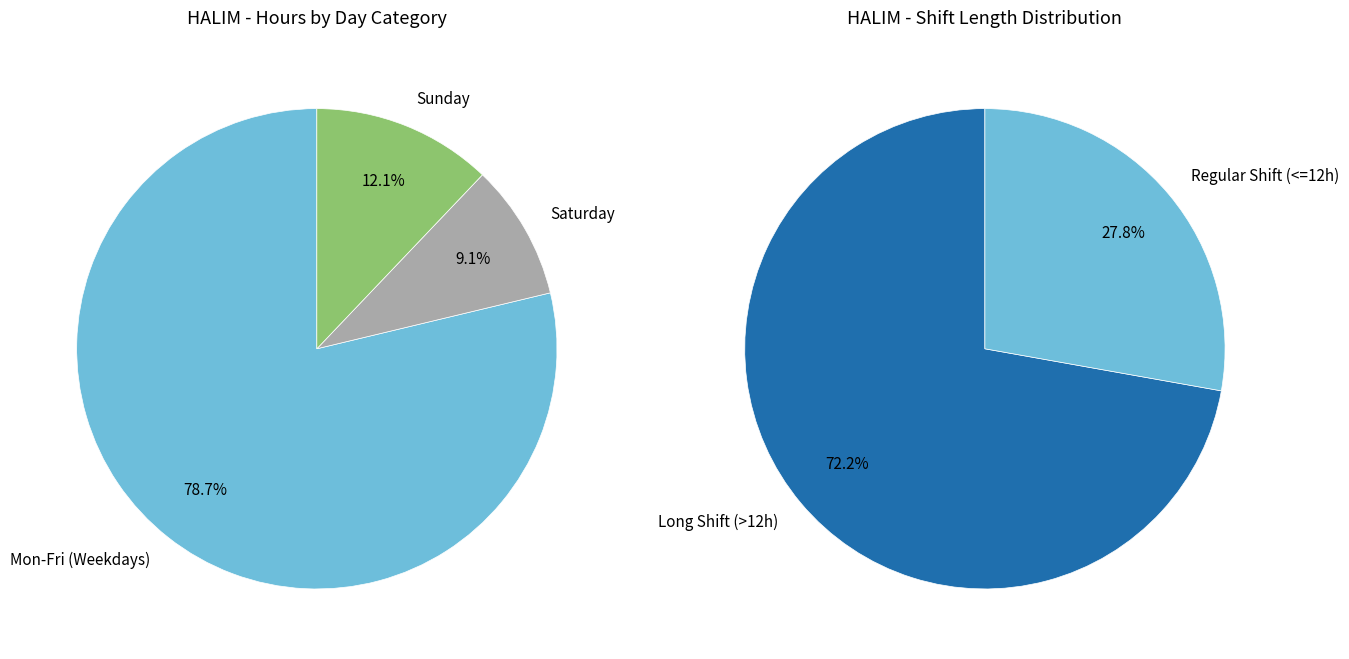

Combined, do 25 and 14 account for over 50%?

No